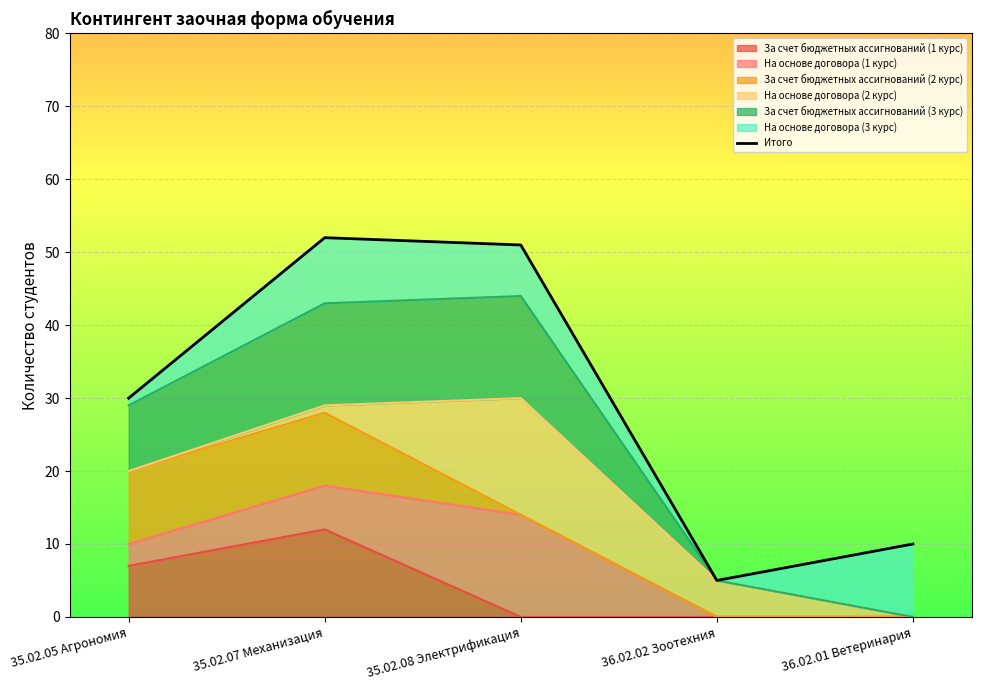

Is it true that the value at 36.02.02 Зоотехния is 5?

True